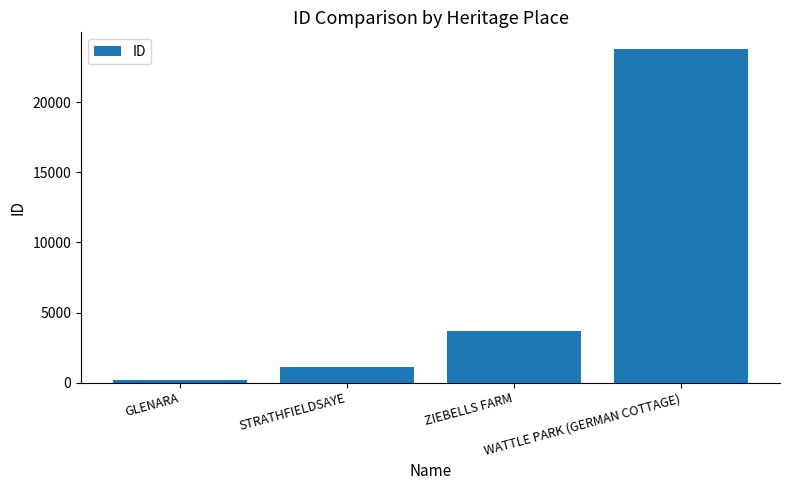

What is the average value?

7192